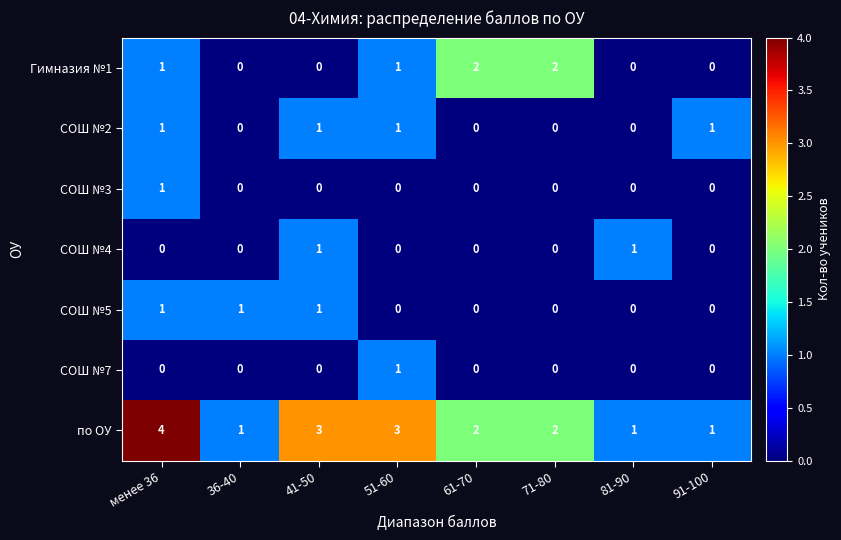

What is the total value across all series at менее 36?

8